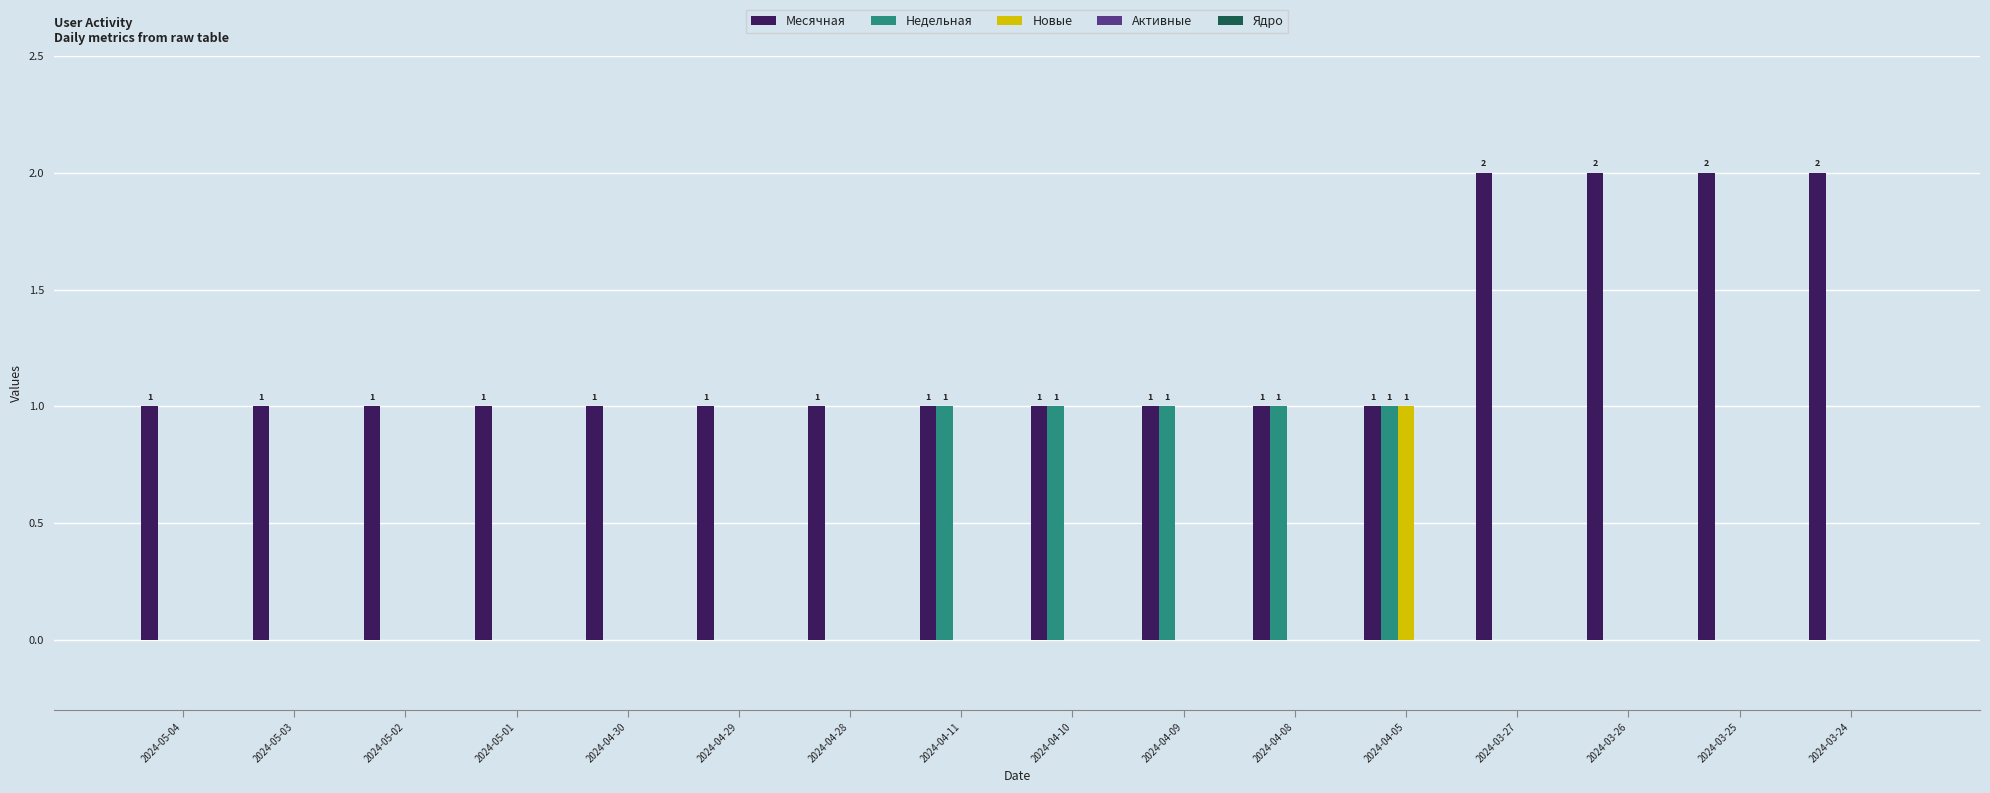

What is the greatest value displayed?

2